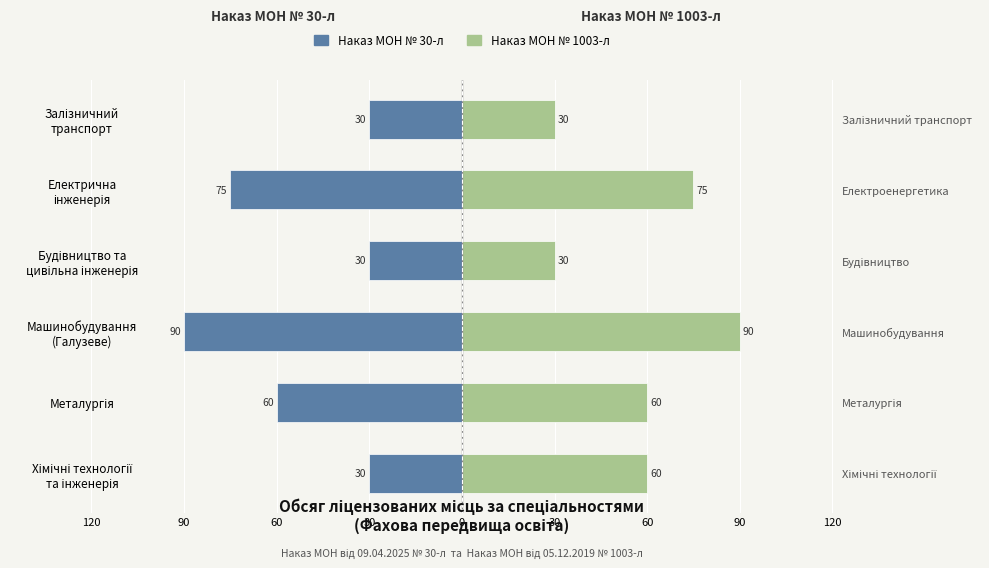

How many bars are there in each group?

2